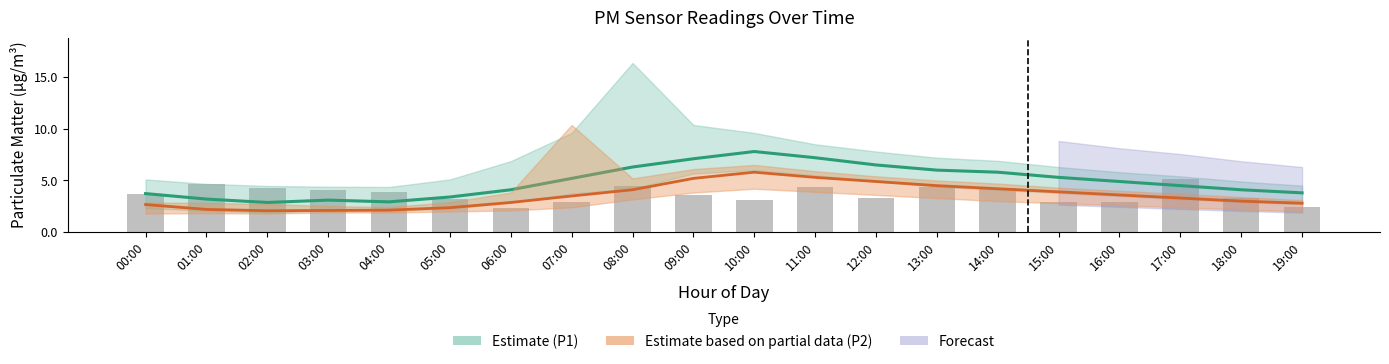

What is the difference between the highest and lowest values at 06:00?

1.8